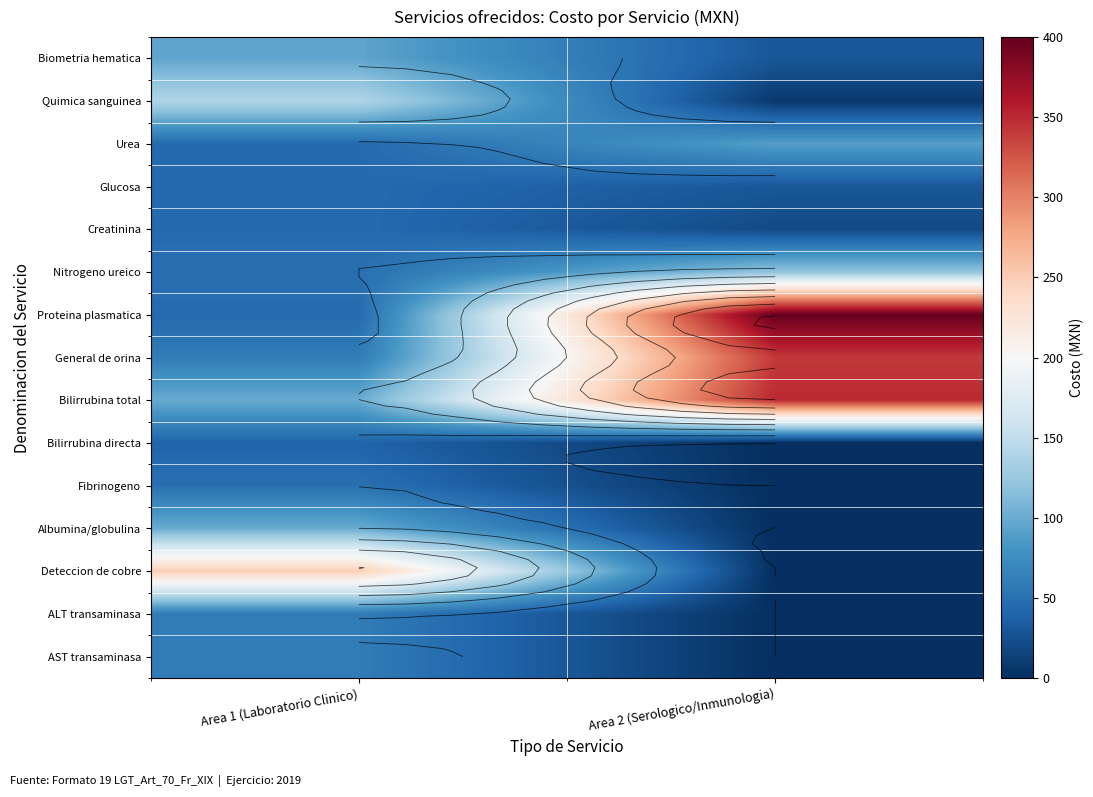

At which category does the chart reach its peak across all series?

Area 2 (Serologico/Inmunologia)